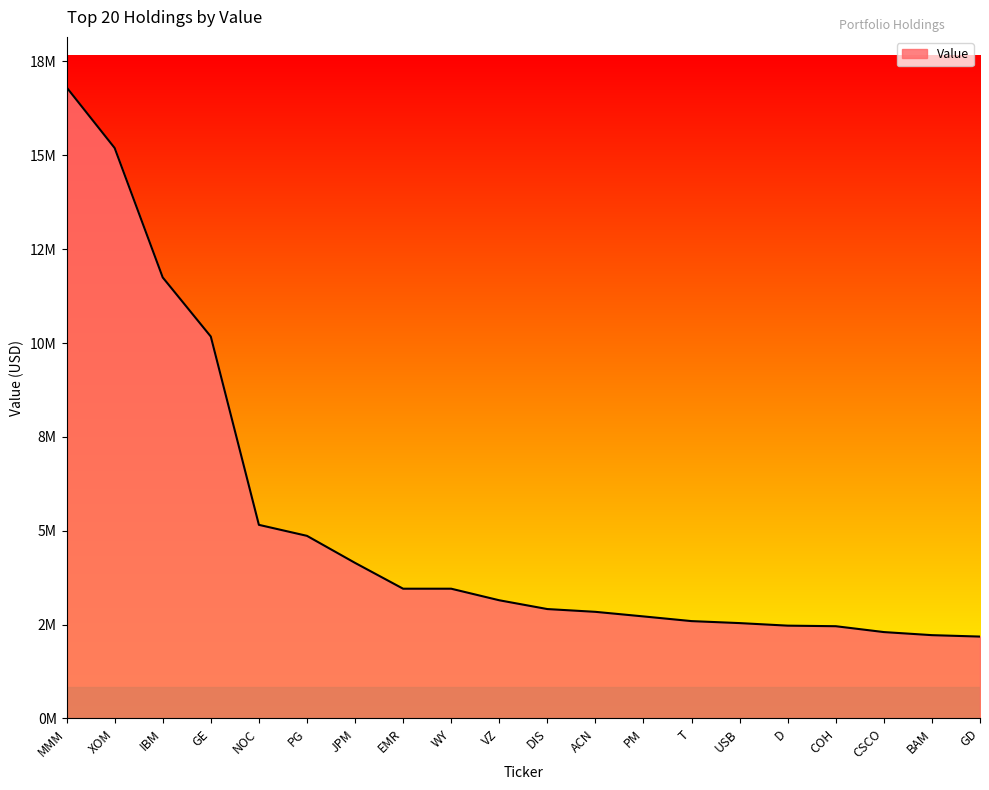

At which label does the data first exceed 3148000?

MMM